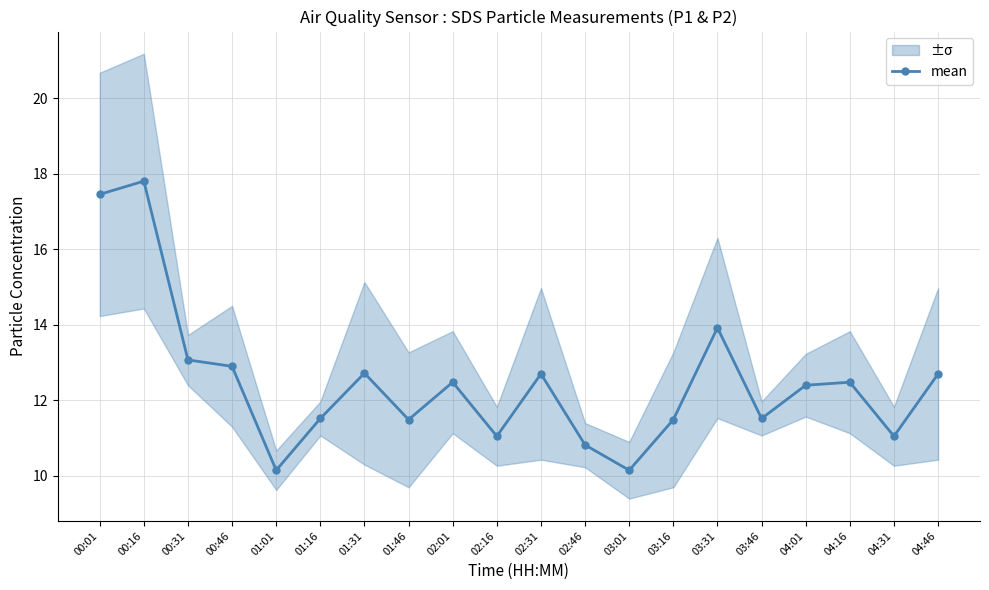

What is the maximum value shown in the chart?

17.8